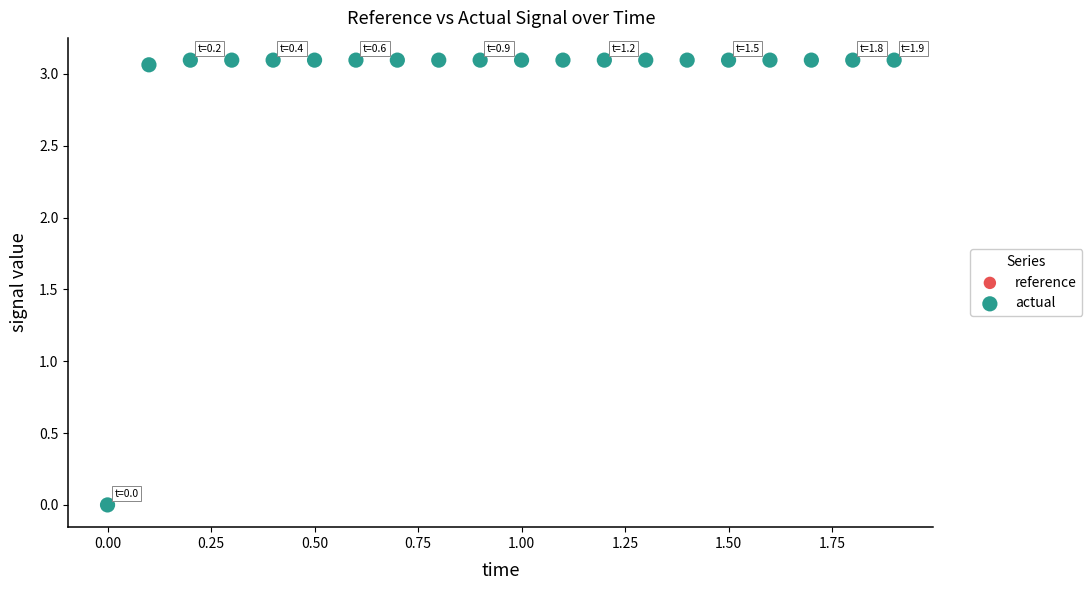

What are all the series names shown in the legend?

reference, actual